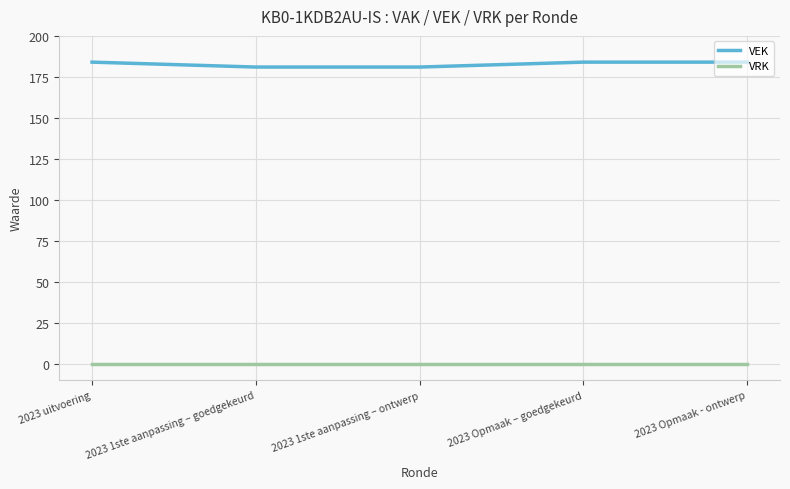

How many lines are shown in the chart?

2